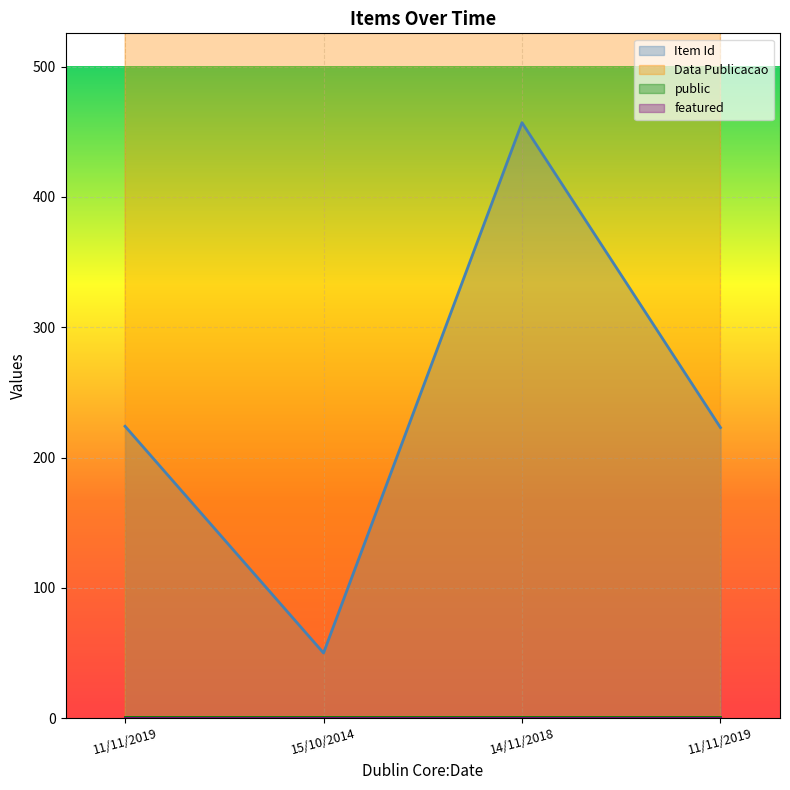

How many categories are shown in the chart?

4